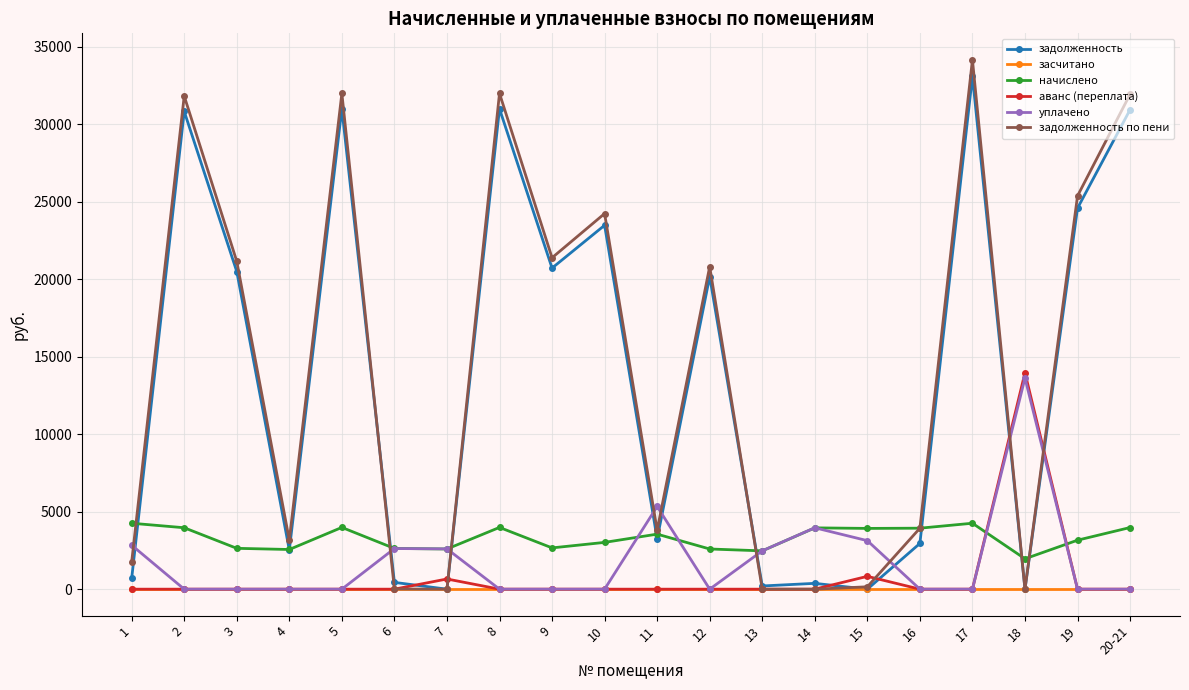

How many data points does each series have?

20